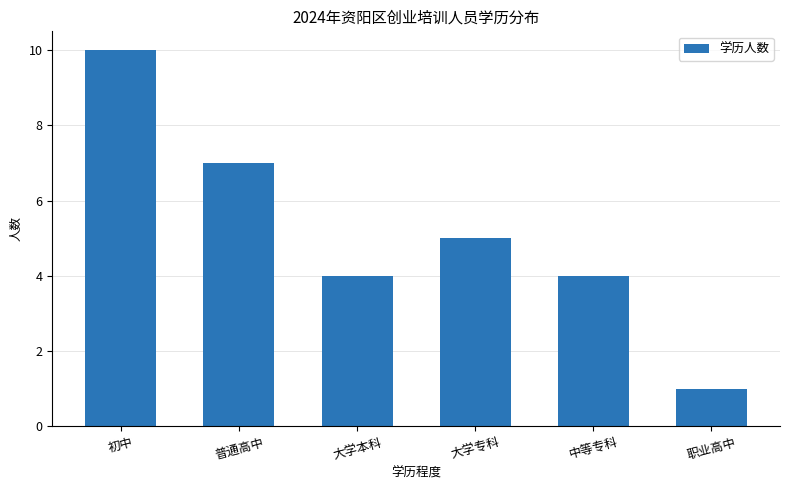

What is the difference between the maximum and minimum values?

9